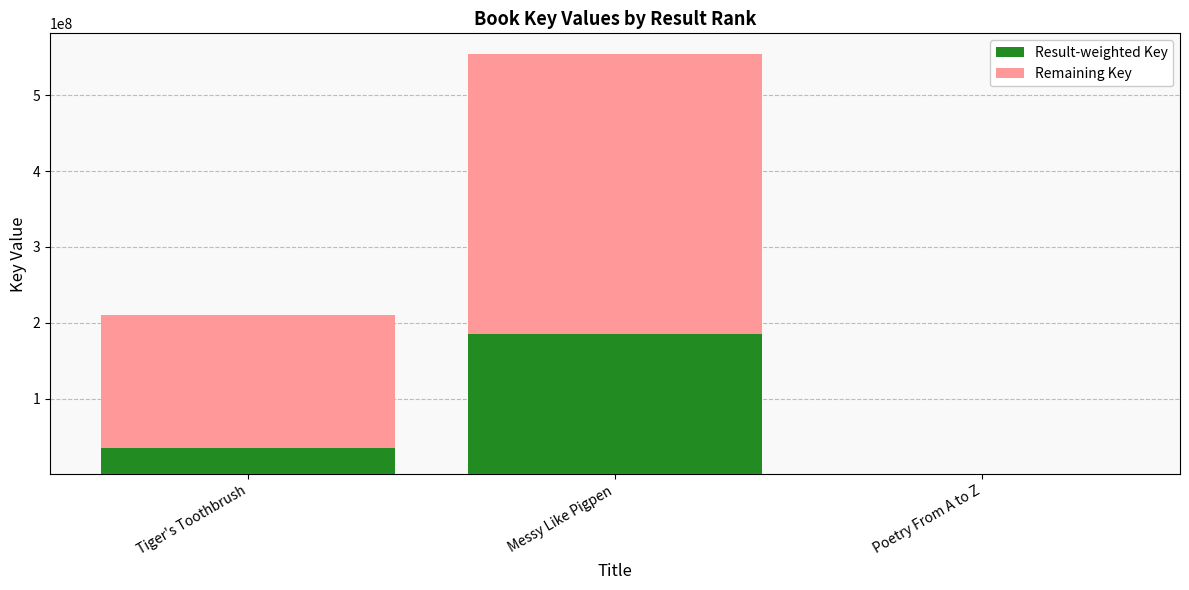

At which label is Result-weighted Key closest to 92359666?

Tiger's Toothbrush